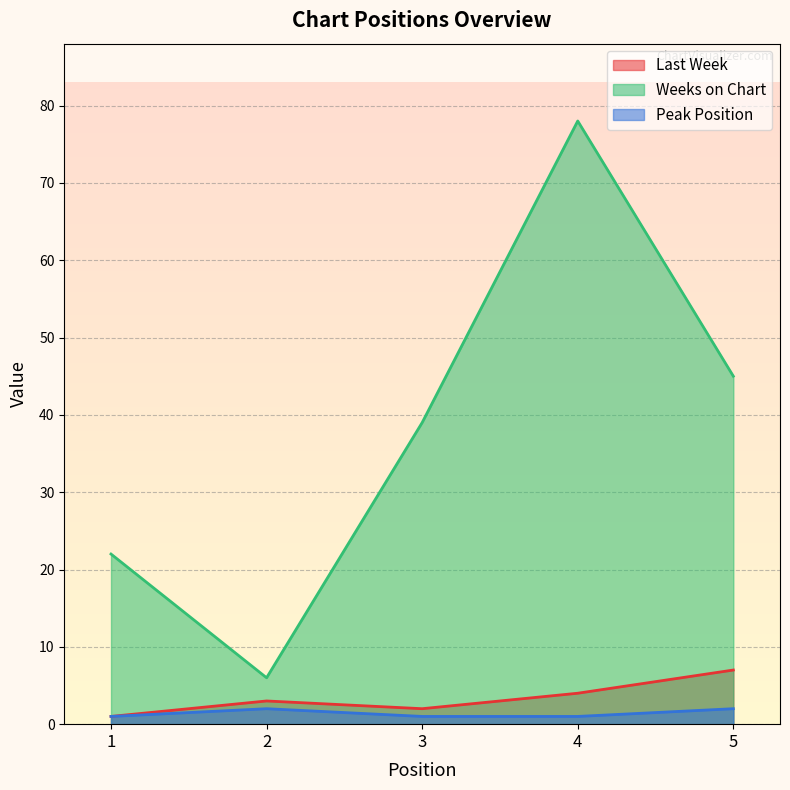

Is the value of Last Week at 2 greater than the value of Weeks on Chart at 5?

No